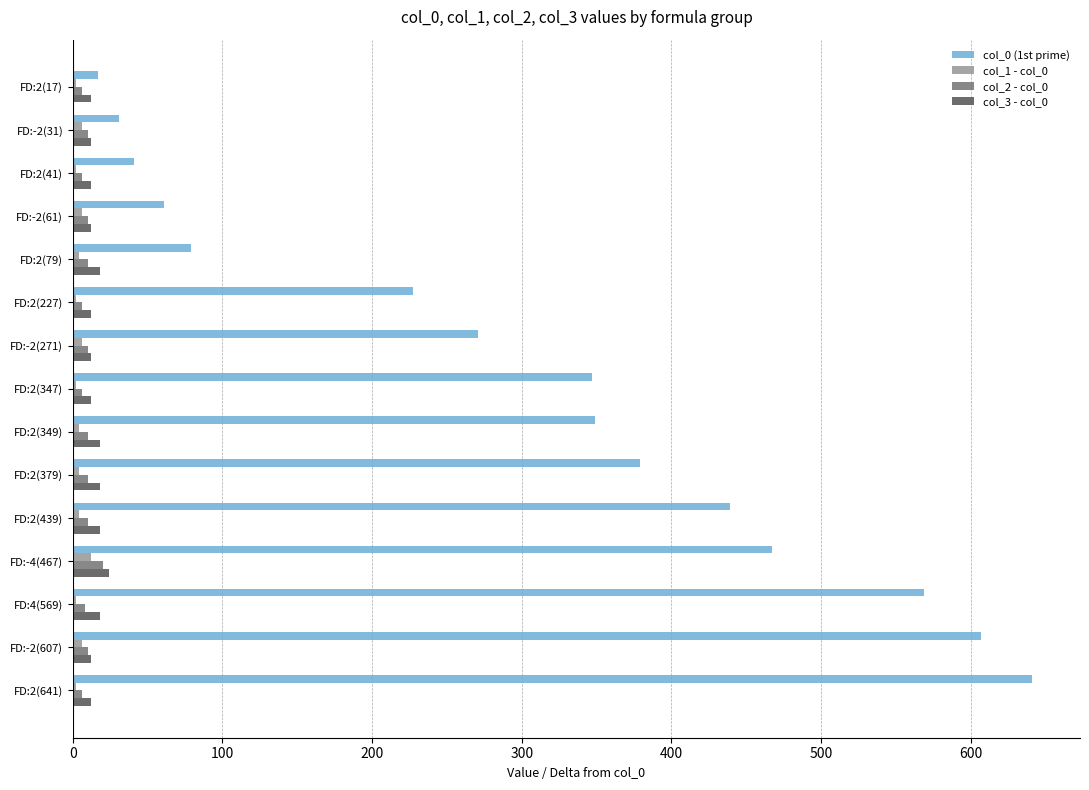

What is the maximum value shown in the chart?

641